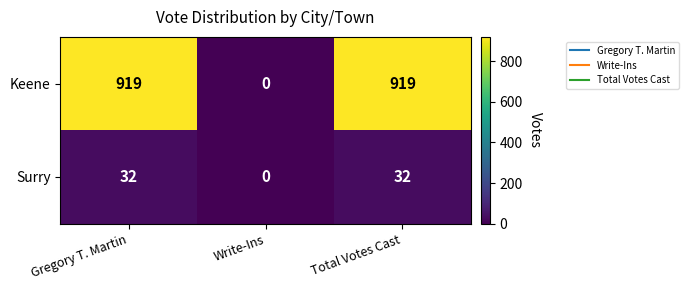

Count the number of data series in this chart.

2